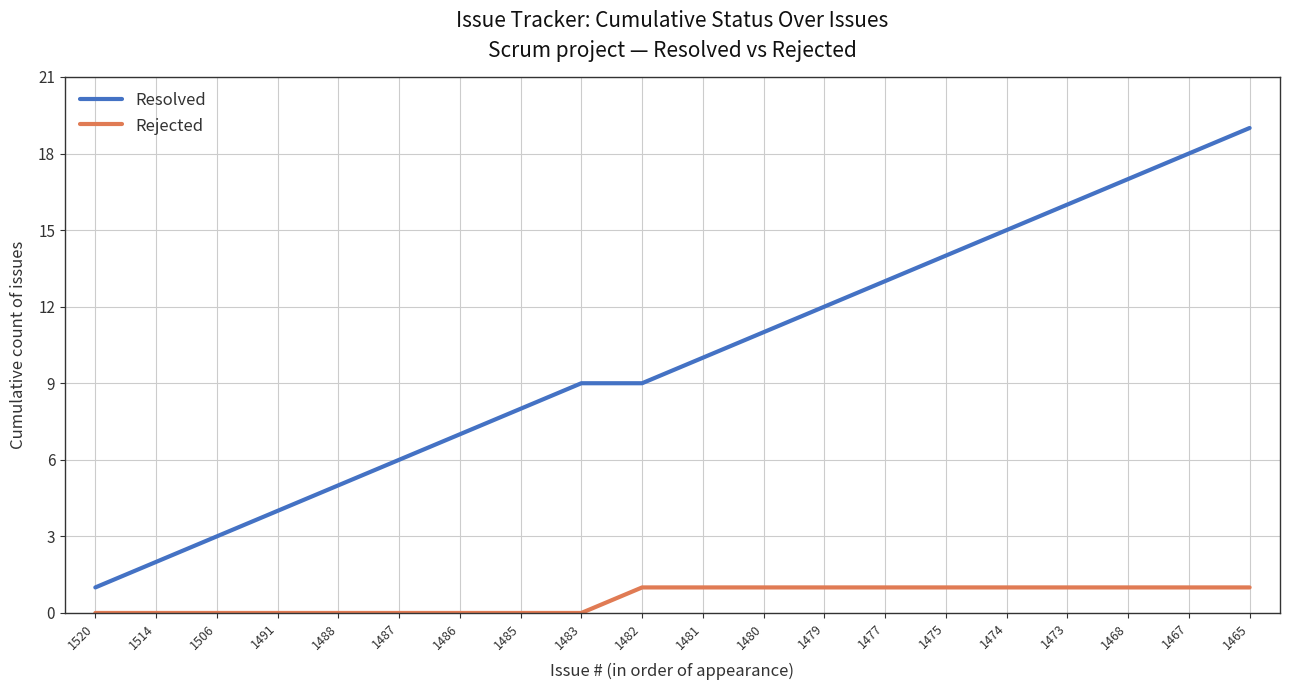

Reading left to right, transcribe all the data shown in this chart.

Resolved: 1	2	3	4	5	6	7	8	9	9	10	11	12	13	14	15	16	17	18	19
Rejected: 0	0	0	0	0	0	0	0	0	1	1	1	1	1	1	1	1	1	1	1